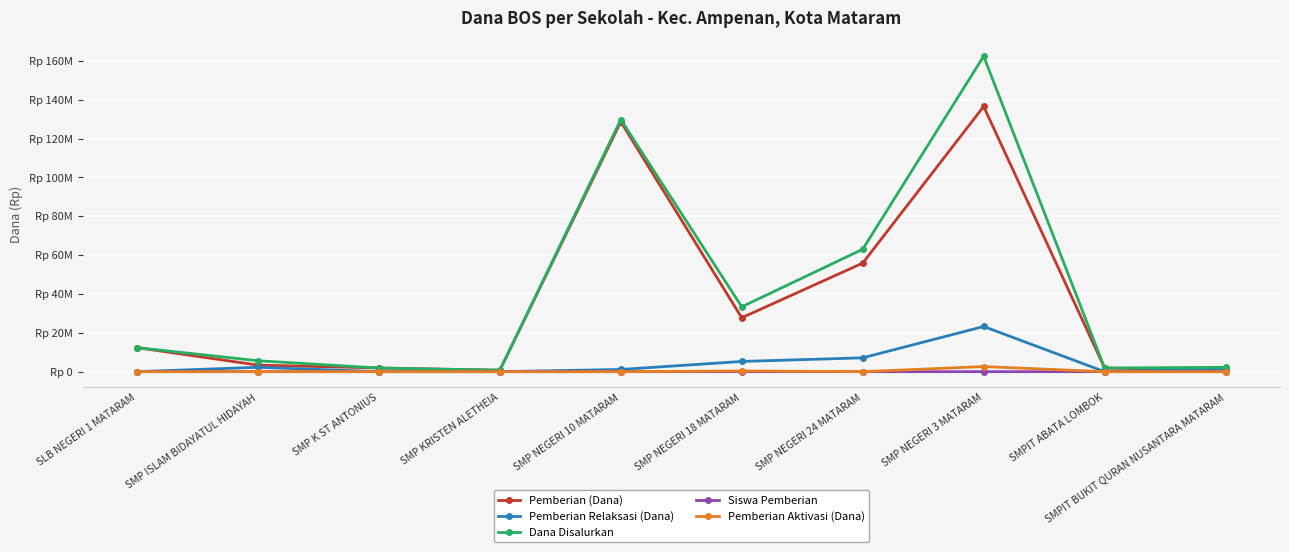

Is this an area chart (filled region under the line)?

No